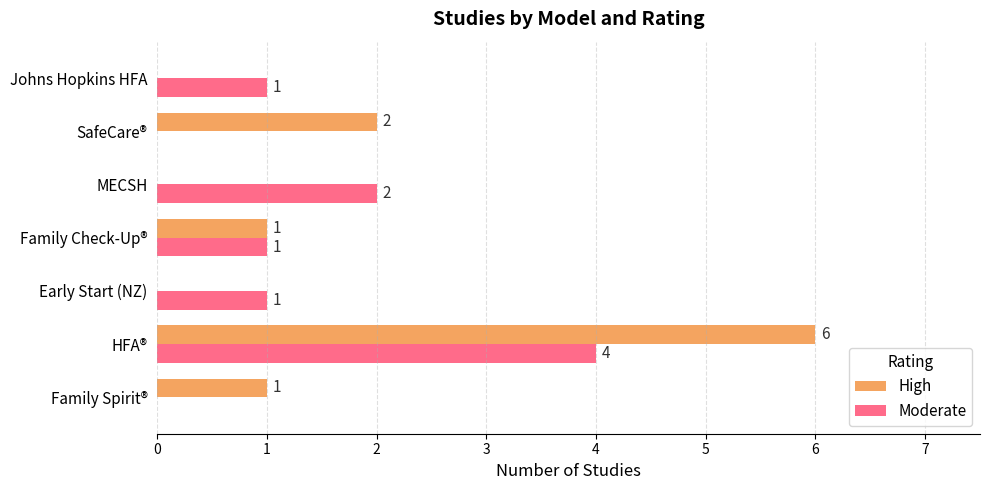

At which category is the sum across all series the highest?

HFA®